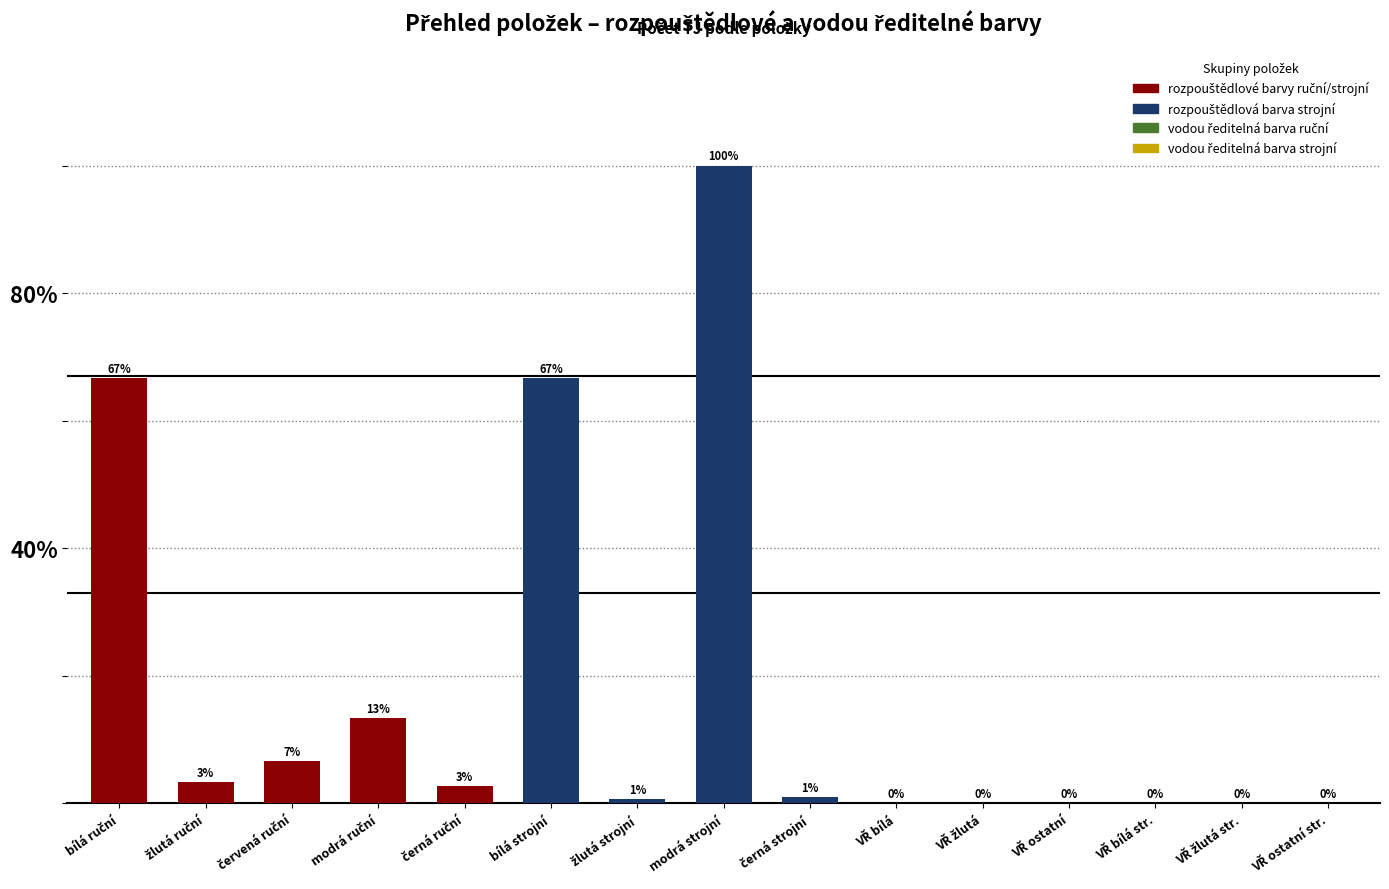

Are the bars horizontal?

No